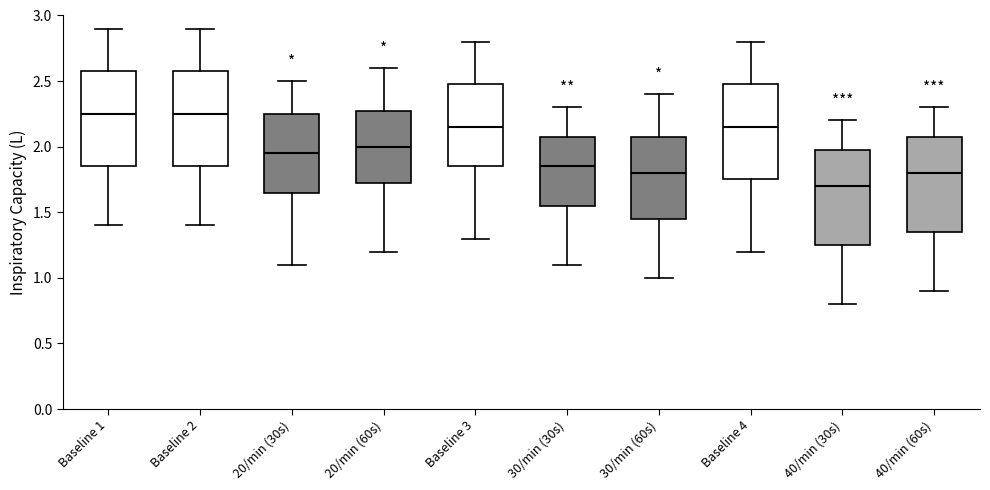

Where does the upper whisker of the box for 40/min (30s) end on the y-axis? The values are not printed on the chart, so give them approximately, as read against the axis.

2.20